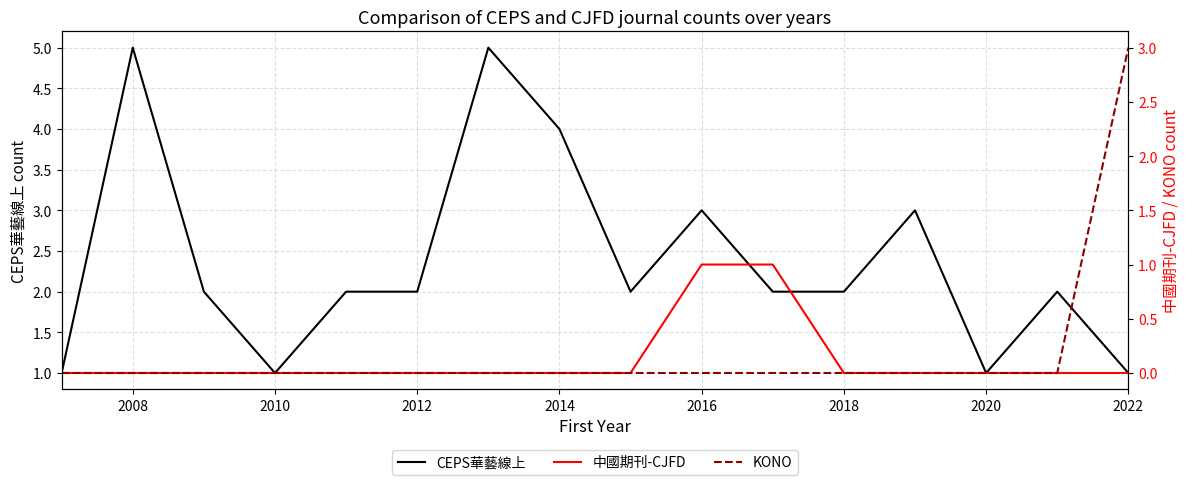

What is the difference between the maximum and minimum values in the KONO series?

3